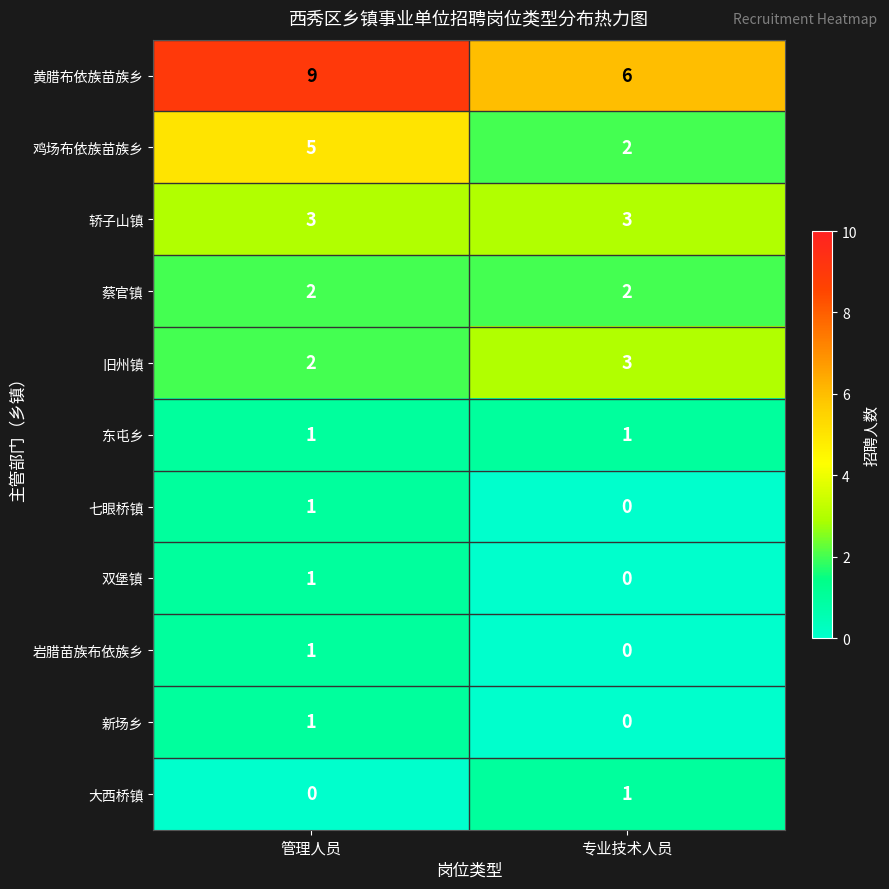

Which label corresponds to the largest value in the chart?

管理人员